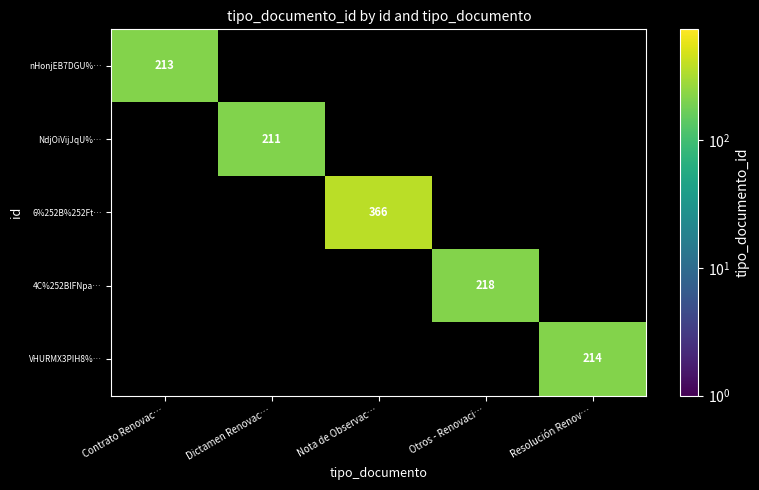

The value of NdjOiVijJqU%… at Dictamen Renovac… is 277. True or false?

False